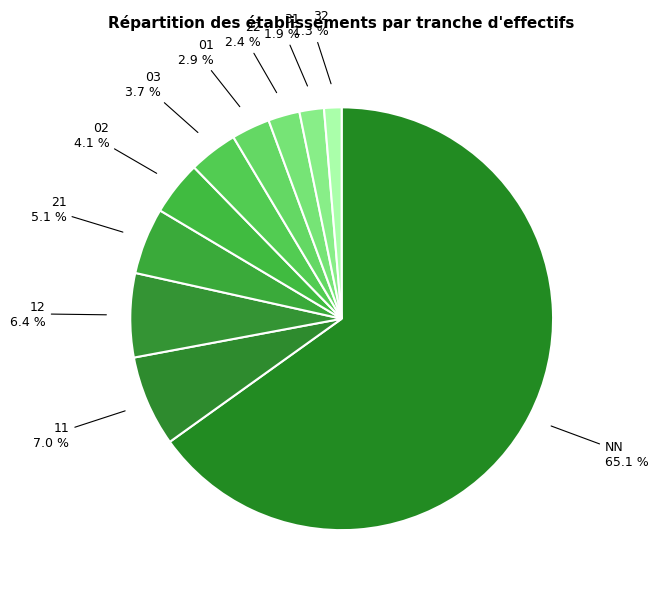

To the nearest percent, what is the average slice percentage?

10%